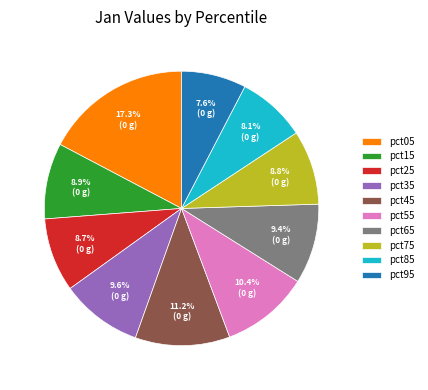

How much of the chart is everything except pct25?

91.3%